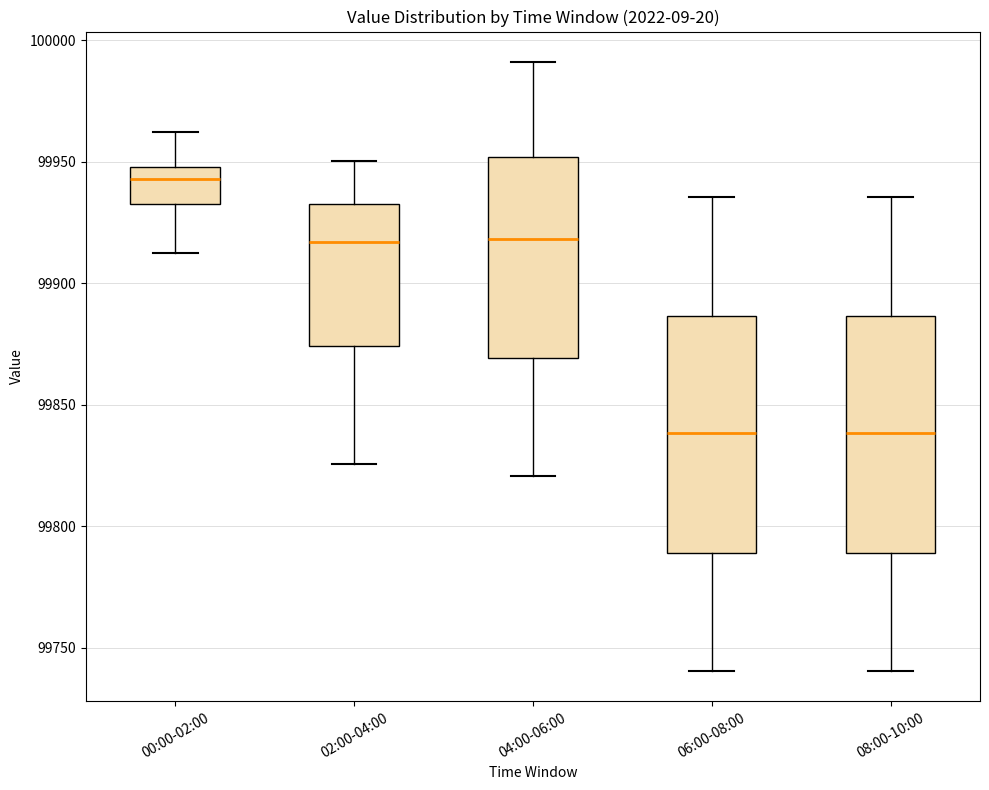

Where does the upper whisker of the box for 06:00-08:00 end on the y-axis? The values are not printed on the chart, so give them approximately, as read against the axis.

99935